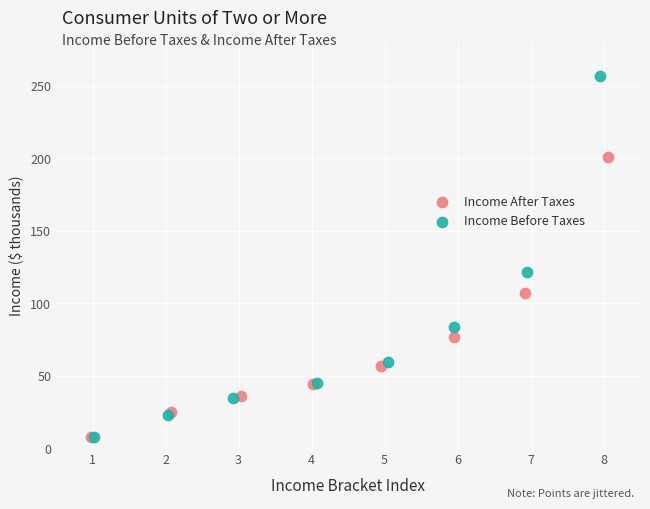

Which series has the widest spread of Y values?

Income Before Taxes